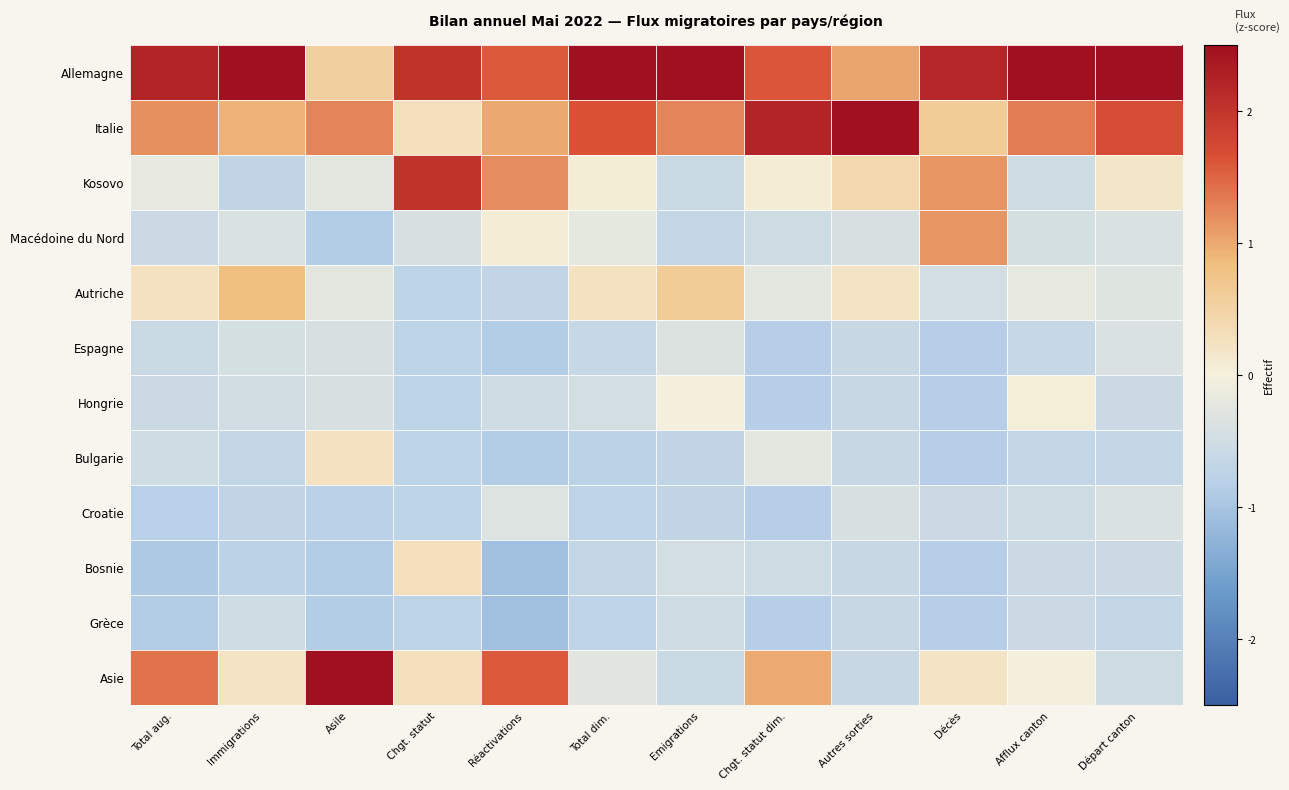

Reading right to left, what are all the values shown in this chart?

Allemagne: Départ canton=2.6	Afflux canton=2.8	Décès=2.2	Autres sorties=1.0	Chgt. statut dim.=1.6	Emigrations=2.7	Total dim.=2.5	Réactivations=1.6	Chgt. statut=2.0	Asile=0.6	Immigrations=2.7	Total aug.=2.2
Italie: Départ canton=1.7	Afflux canton=1.3	Décès=0.6	Autres sorties=2.9	Chgt. statut dim.=2.2	Emigrations=1.3	Total dim.=1.7	Réactivations=1.0	Chgt. statut=0.3	Asile=1.3	Immigrations=0.9	Total aug.=1.2
Kosovo: Départ canton=0.2	Afflux canton=-0.5	Décès=1.1	Autres sorties=0.4	Chgt. statut dim.=0.1	Emigrations=-0.6	Total dim.=0.1	Réactivations=1.2	Chgt. statut=2.0	Asile=-0.2	Immigrations=-0.7	Total aug.=-0.2
Macédoine du Nord: Départ canton=-0.4	Afflux canton=-0.4	Décès=1.1	Autres sorties=-0.4	Chgt. statut dim.=-0.5	Emigrations=-0.6	Total dim.=-0.2	Réactivations=0.1	Chgt. statut=-0.4	Asile=-0.9	Immigrations=-0.4	Total aug.=-0.6
Autriche: Départ canton=-0.3	Afflux canton=-0.2	Décès=-0.5	Autres sorties=0.2	Chgt. statut dim.=-0.2	Emigrations=0.6	Total dim.=0.2	Réactivations=-0.7	Chgt. statut=-0.8	Asile=-0.2	Immigrations=0.8	Total aug.=0.2
Espagne: Départ canton=-0.4	Afflux canton=-0.6	Décès=-0.9	Autres sorties=-0.6	Chgt. statut dim.=-0.8	Emigrations=-0.3	Total dim.=-0.6	Réactivations=-0.9	Chgt. statut=-0.8	Asile=-0.4	Immigrations=-0.4	Total aug.=-0.6
Hongrie: Départ canton=-0.6	Afflux canton=0.0	Décès=-0.9	Autres sorties=-0.6	Chgt. statut dim.=-0.8	Emigrations=-0.0	Total dim.=-0.4	Réactivations=-0.5	Chgt. statut=-0.8	Asile=-0.4	Immigrations=-0.5	Total aug.=-0.6
Bulgarie: Départ canton=-0.7	Afflux canton=-0.7	Décès=-0.9	Autres sorties=-0.6	Chgt. statut dim.=-0.2	Emigrations=-0.7	Total dim.=-0.8	Réactivations=-0.9	Chgt. statut=-0.8	Asile=0.2	Immigrations=-0.7	Total aug.=-0.5
Croatie: Départ canton=-0.4	Afflux canton=-0.5	Décès=-0.6	Autres sorties=-0.4	Chgt. statut dim.=-0.8	Emigrations=-0.7	Total dim.=-0.7	Réactivations=-0.3	Chgt. statut=-0.8	Asile=-0.8	Immigrations=-0.7	Total aug.=-0.8
Bosnie: Départ canton=-0.6	Afflux canton=-0.6	Décès=-0.9	Autres sorties=-0.6	Chgt. statut dim.=-0.5	Emigrations=-0.5	Total dim.=-0.7	Réactivations=-1.1	Chgt. statut=0.3	Asile=-0.9	Immigrations=-0.8	Total aug.=-0.9
Grèce: Départ canton=-0.7	Afflux canton=-0.6	Décès=-0.9	Autres sorties=-0.6	Chgt. statut dim.=-0.8	Emigrations=-0.5	Total dim.=-0.7	Réactivations=-1.1	Chgt. statut=-0.8	Asile=-0.9	Immigrations=-0.5	Total aug.=-0.9
Asie: Départ canton=-0.5	Afflux canton=-0.0	Décès=0.2	Autres sorties=-0.6	Chgt. statut dim.=1.0	Emigrations=-0.6	Total dim.=-0.3	Réactivations=1.6	Chgt. statut=0.3	Asile=2.6	Immigrations=0.2	Total aug.=1.4